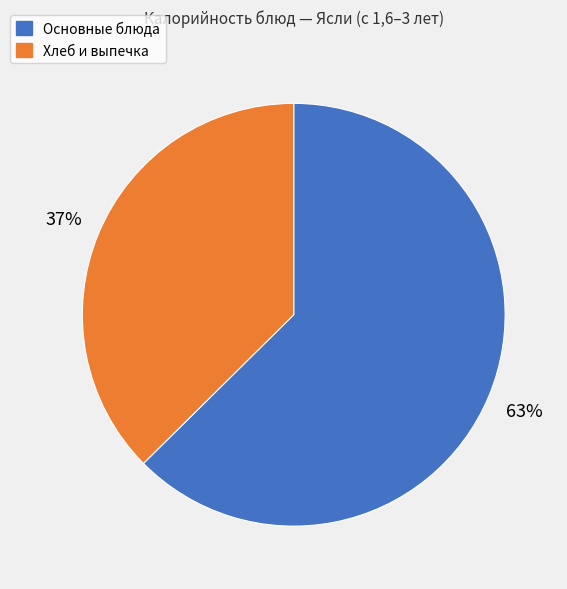

Is there a majority slice in this chart?

Yes